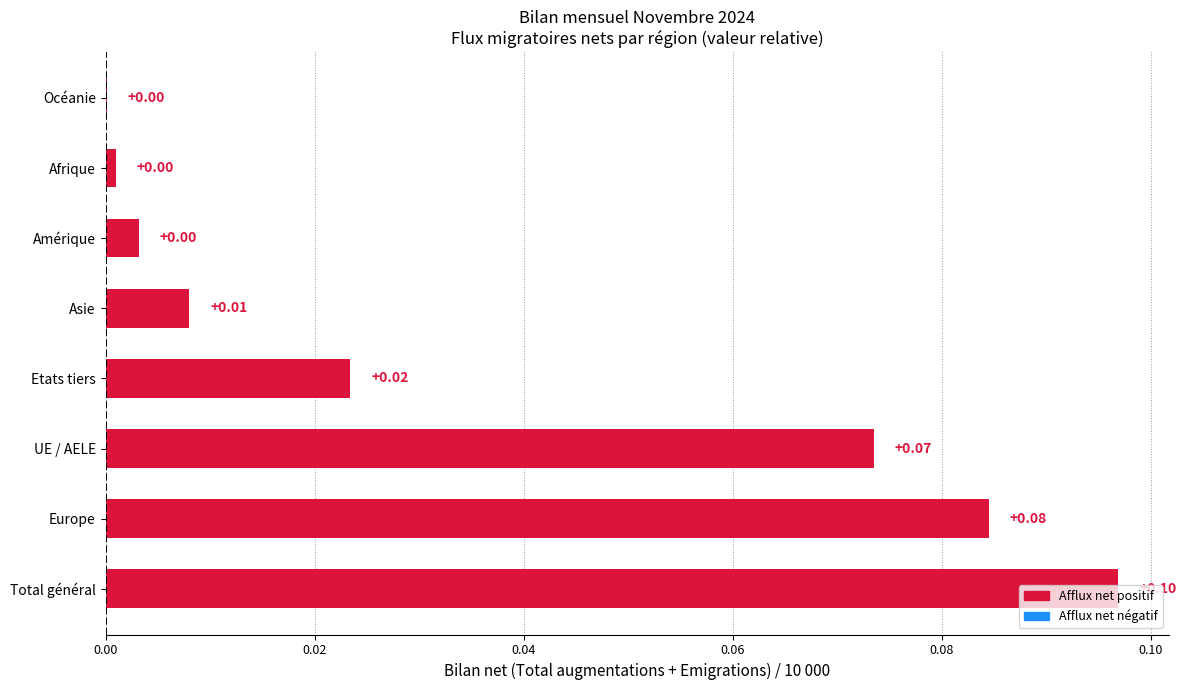

At which category does the chart reach its peak across all series?

Total général